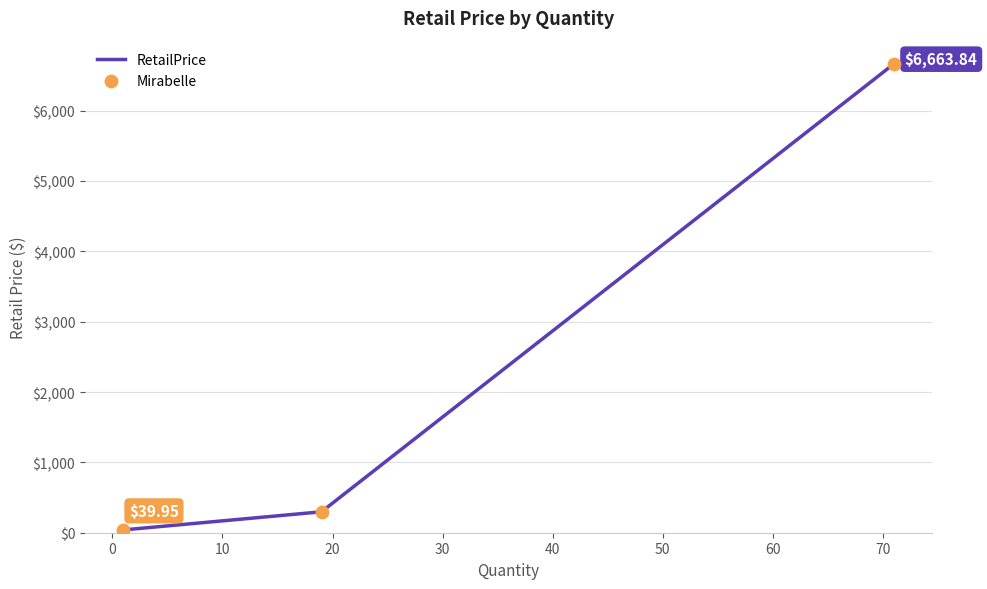

What is the difference between the maximum and minimum values?

6623.9